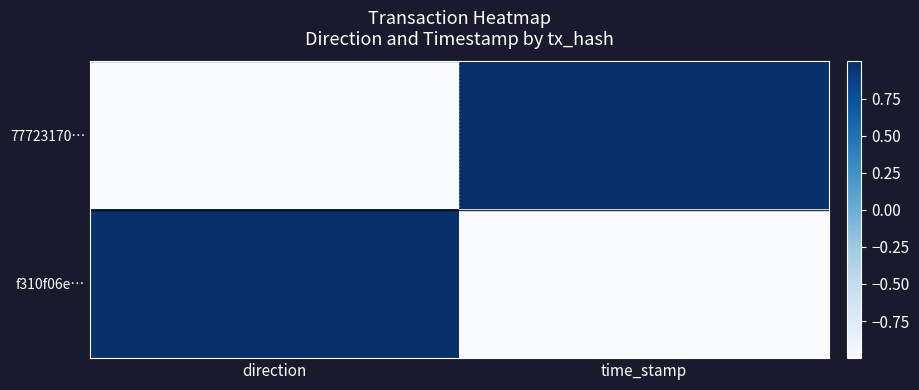

Reading left to right, list all the values displayed in this chart.

77723170…: direction=-1	time_stamp=1
f310f06e…: direction=1	time_stamp=-1